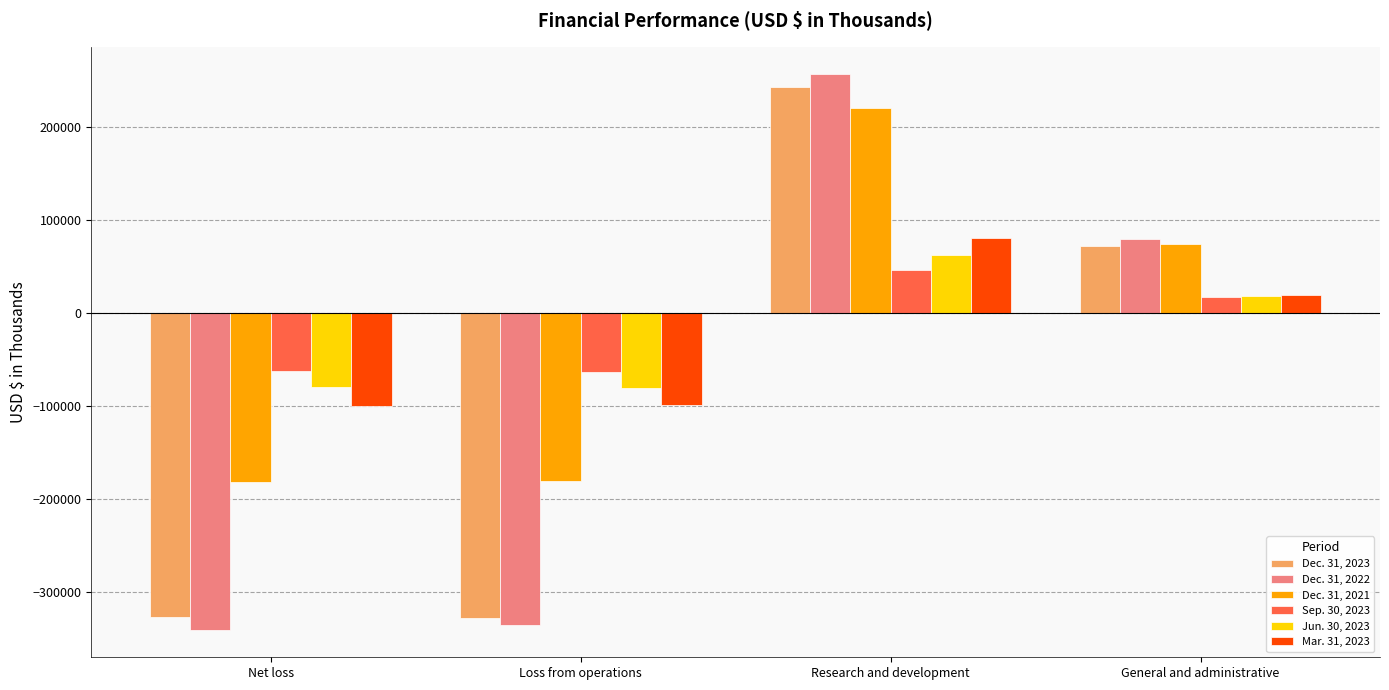

What are all the series names shown in the legend?

Dec. 31, 2023, Dec. 31, 2022, Dec. 31, 2021, Sep. 30, 2023, Jun. 30, 2023, Mar. 31, 2023